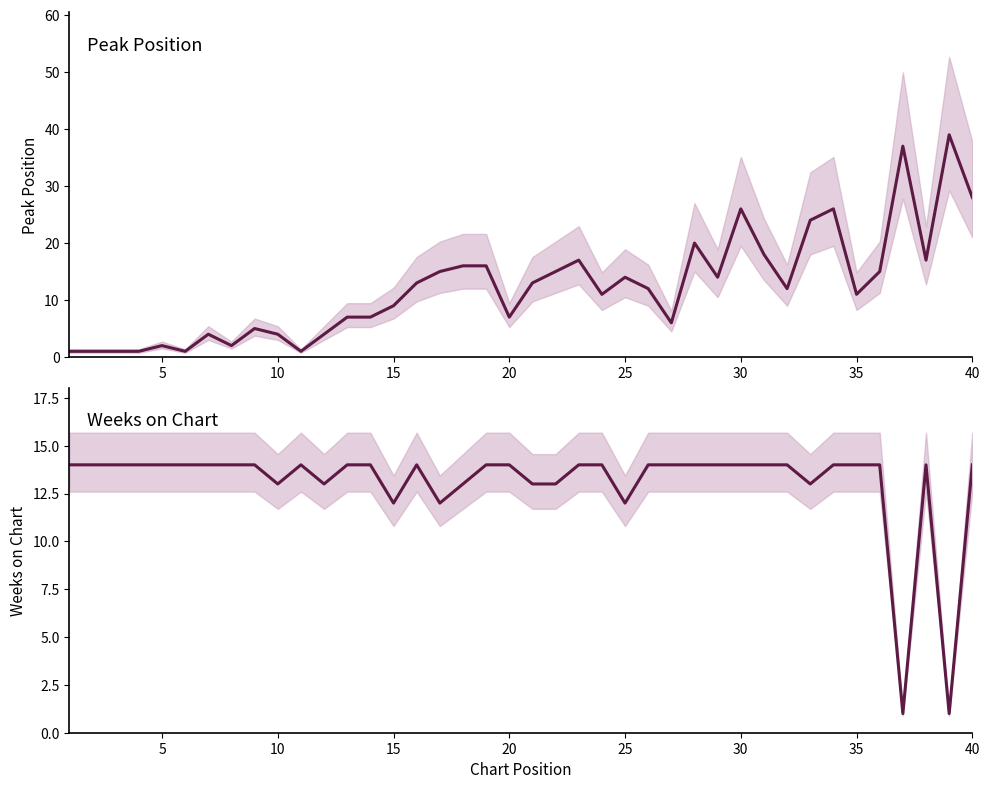

What are all the series names shown in the legend?

Peak Position, Weeks on Chart